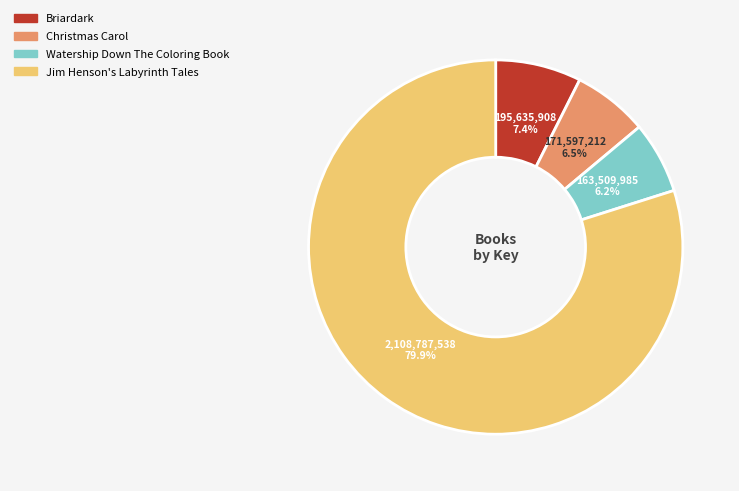

What percentage is the Jim Henson's Labyrinth Tales slice, to the nearest percent?

80%